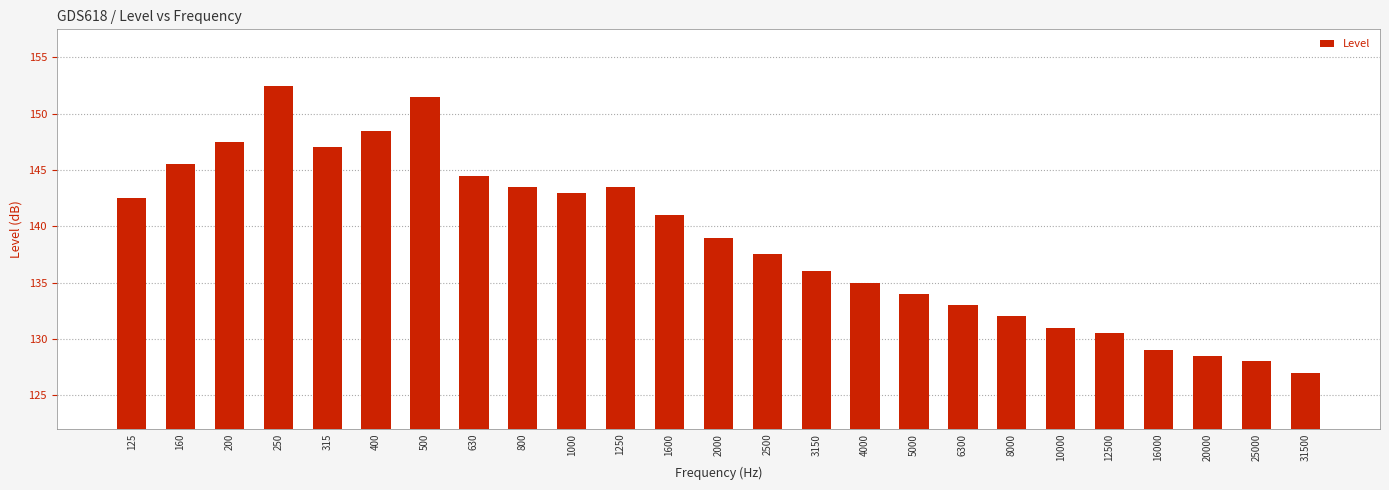

Count the number of categories in the chart.

25